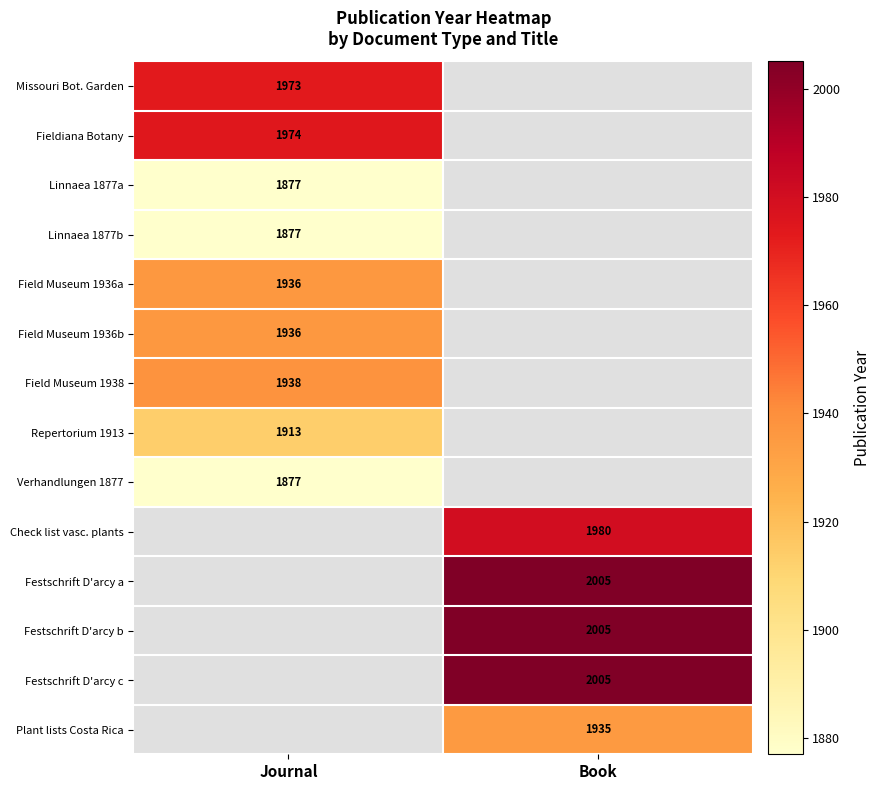

Which category has the lowest value across all series?

Journal